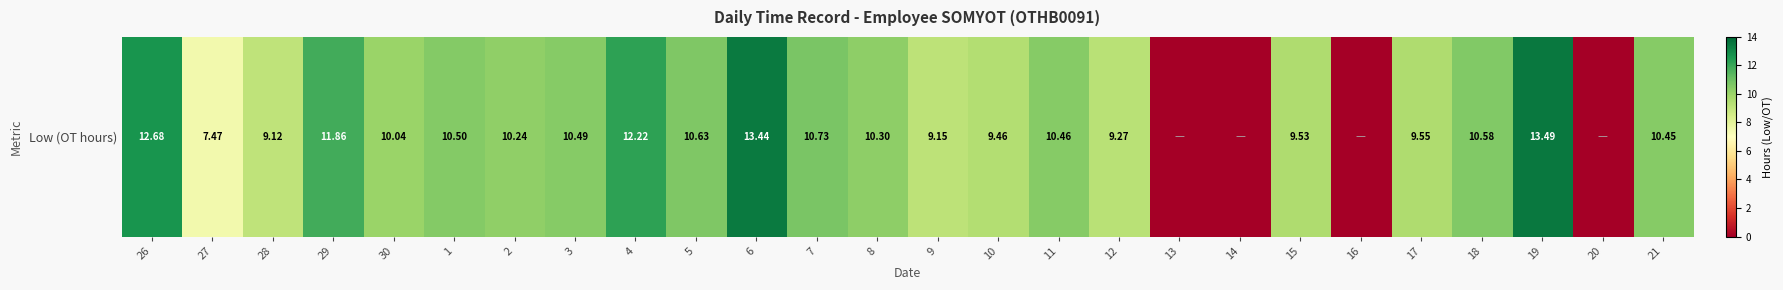

Where does the data first go above 10?

26